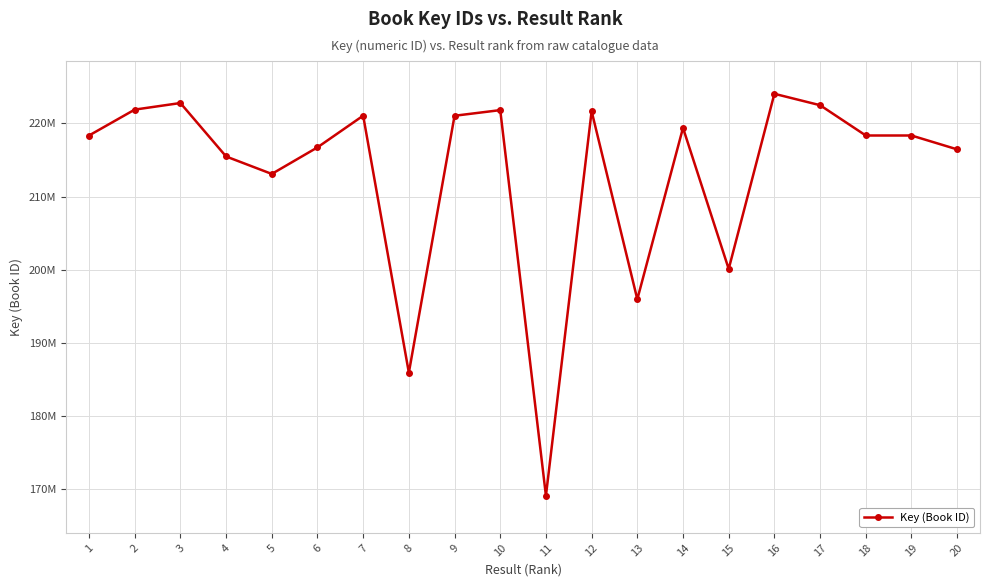

What is the average value?

213214656